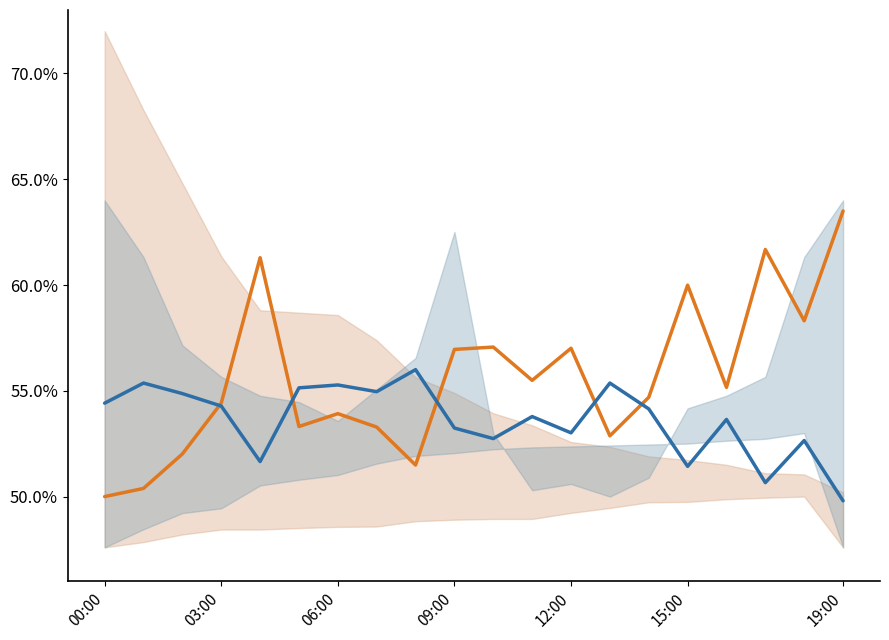

What position from the left is 17?

18